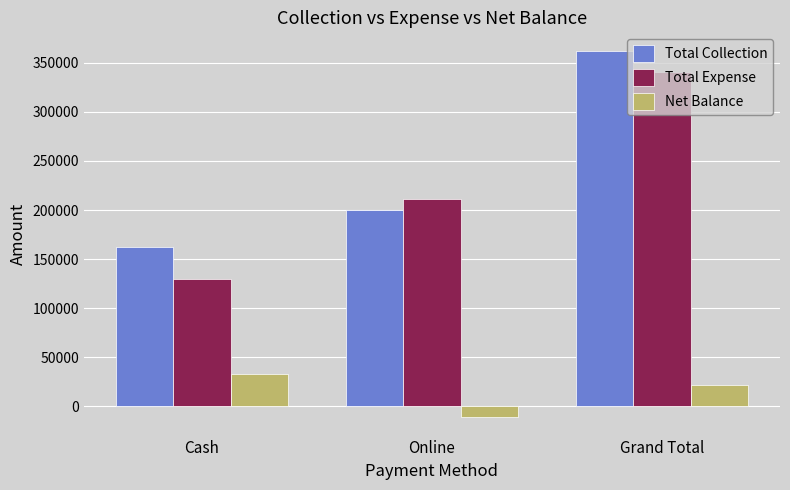

What is the smallest value displayed?

-11033